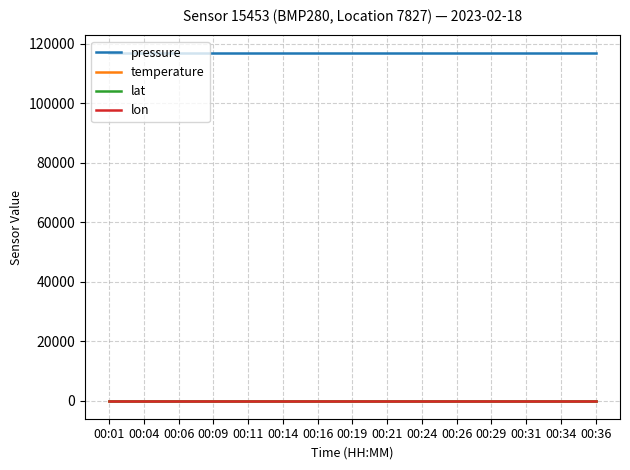

Reading left to right, extract all data points from this chart.

pressure: 00:01=116970.4	00:04=116970.4	00:06=116970.4	00:09=116970.4	00:11=116970.4	00:14=116970.4	00:16=116970.4	00:19=116970.4	00:21=116970.4	00:24=116970.4	00:26=116970.4	00:29=116970.4	00:31=116970.4	00:34=116970.4	00:36=116970.4
temperature: 00:01=-135.3	00:04=-135.3	00:06=-135.3	00:09=-135.3	00:11=-135.3	00:14=-135.3	00:16=-135.3	00:19=-135.3	00:21=-135.3	00:24=-135.3	00:26=-135.3	00:29=-135.3	00:31=-135.3	00:34=-135.3	00:36=-135.3
lat: 00:01=53.6	00:04=53.6	00:06=53.6	00:09=53.6	00:11=53.6	00:14=53.6	00:16=53.6	00:19=53.6	00:21=53.6	00:24=53.6	00:26=53.6	00:29=53.6	00:31=53.6	00:34=53.6	00:36=53.6
lon: 00:01=9.9	00:04=9.9	00:06=9.9	00:09=9.9	00:11=9.9	00:14=9.9	00:16=9.9	00:19=9.9	00:21=9.9	00:24=9.9	00:26=9.9	00:29=9.9	00:31=9.9	00:34=9.9	00:36=9.9